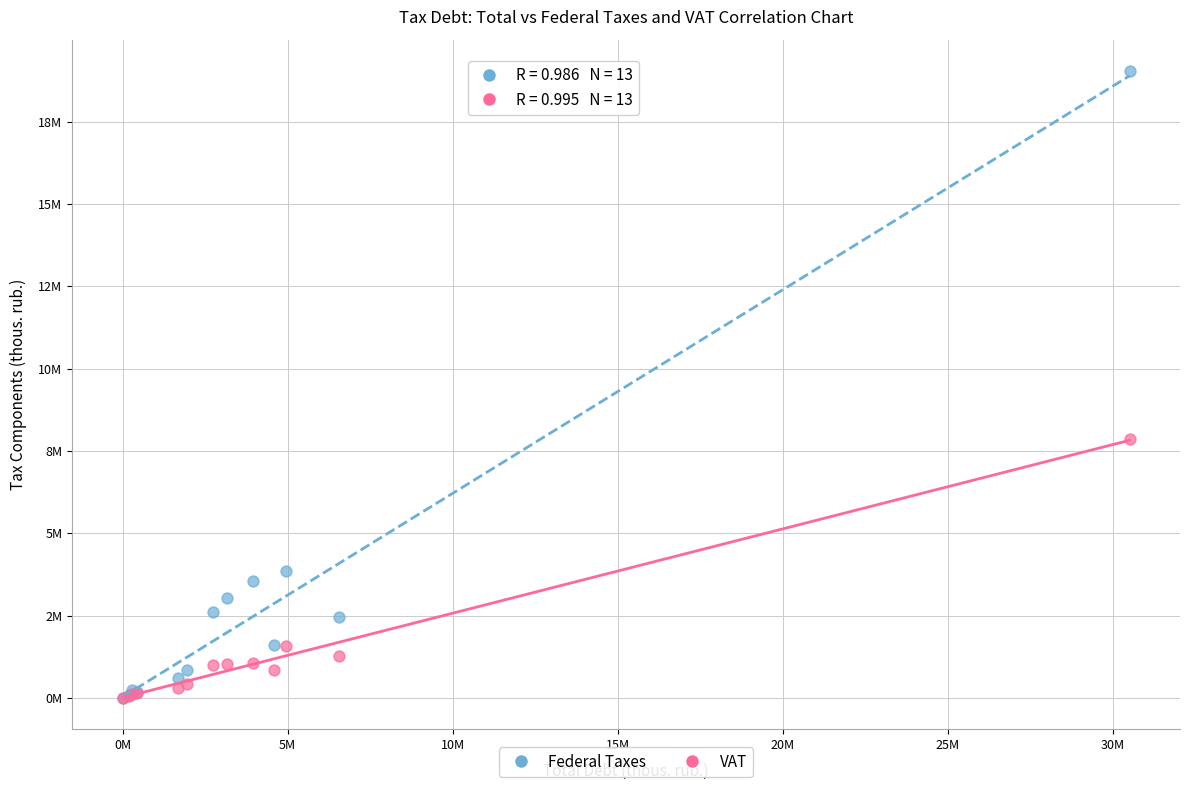

What are all the series names shown in the legend?

Federal Taxes, VAT